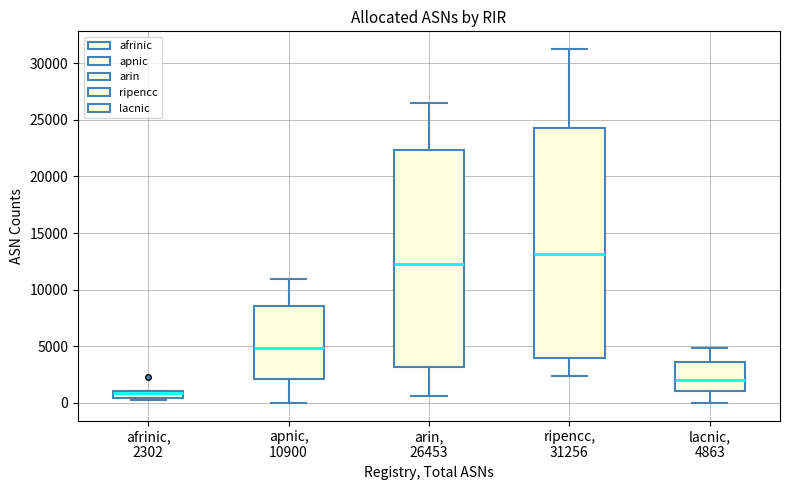

Which box is the tallest, from its lower edge to its upper edge?

ripencc, 31256